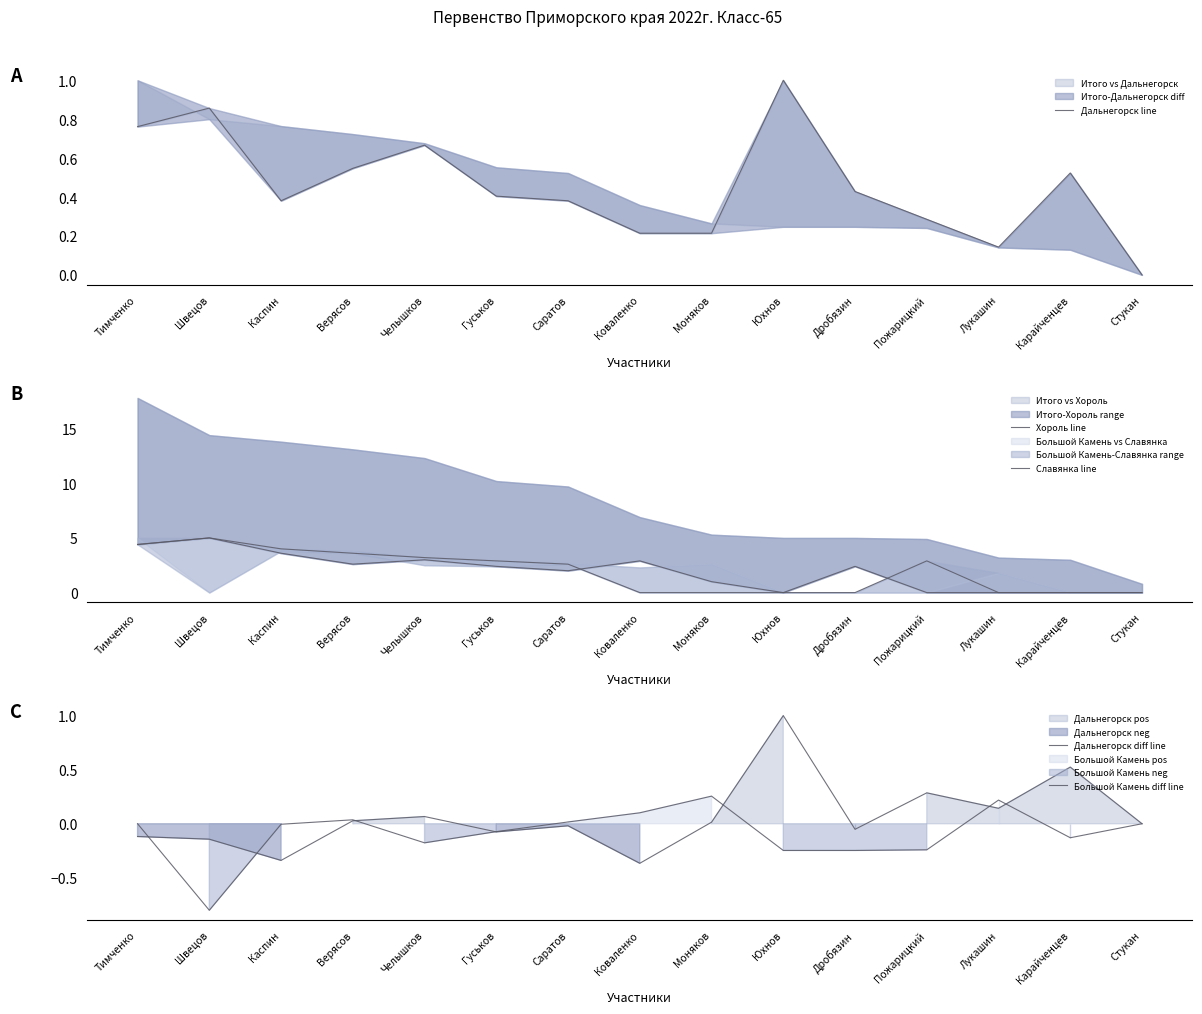

Which series has the largest total across all categories?

Хороль line